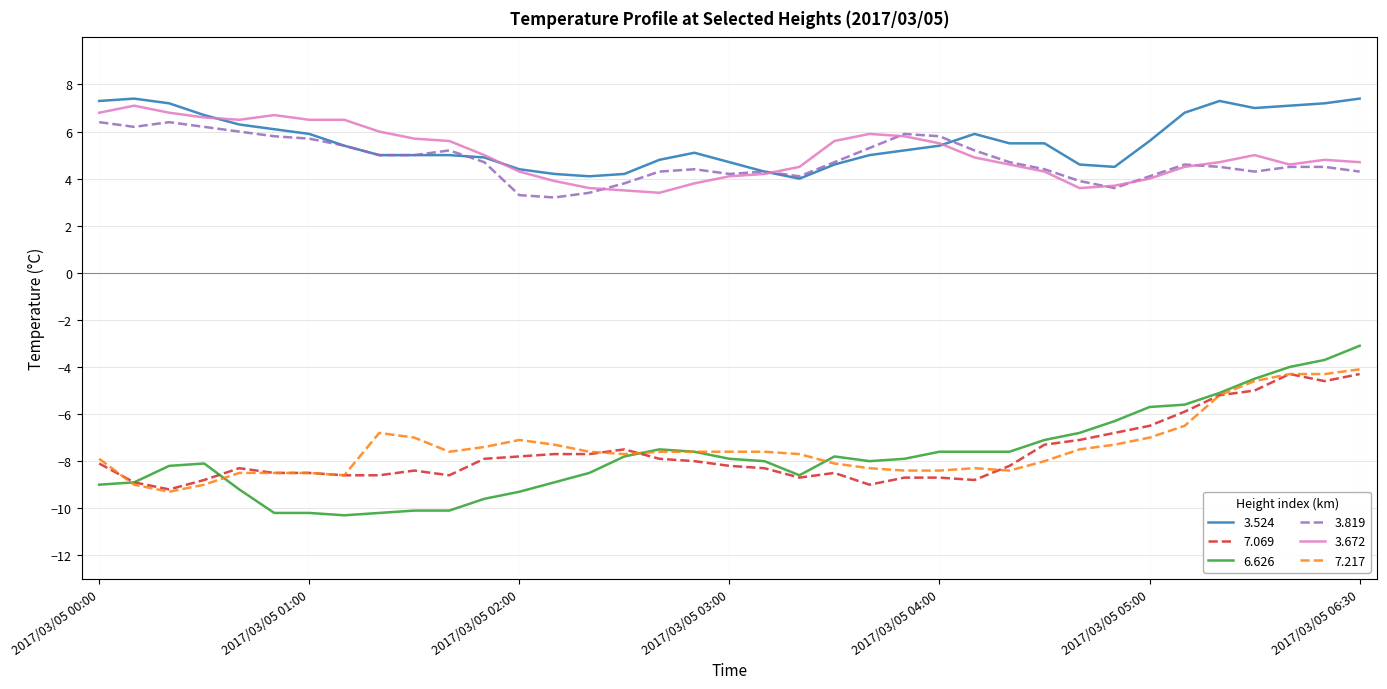

Reading right to left, list all the values displayed in this chart.

3.524: 7.4	7.2	7.1	7.0	7.3	6.8	5.6	4.5	4.6	5.5	5.5	5.9	5.4	5.2	5.0	4.6	4.0	4.3	4.7	5.1	4.8	4.2	4.1	4.2	4.4	4.9	5.0	5.0	5.0	5.4	5.9	6.1	6.3	6.7	7.2	7.4	7.3
7.069: -4.3	-4.6	-4.3	-5.0	-5.2	-5.9	-6.5	-6.8	-7.1	-7.3	-8.2	-8.8	-8.7	-8.7	-9.0	-8.5	-8.7	-8.3	-8.2	-8.0	-7.9	-7.5	-7.7	-7.7	-7.8	-7.9	-8.6	-8.4	-8.6	-8.6	-8.5	-8.5	-8.3	-8.8	-9.2	-8.9	-8.1
6.626: -3.1	-3.7	-4.0	-4.5	-5.1	-5.6	-5.7	-6.3	-6.8	-7.1	-7.6	-7.6	-7.6	-7.9	-8.0	-7.8	-8.6	-8.0	-7.9	-7.6	-7.5	-7.8	-8.5	-8.9	-9.3	-9.6	-10.1	-10.1	-10.2	-10.3	-10.2	-10.2	-9.2	-8.1	-8.2	-8.9	-9.0
3.819: 4.3	4.5	4.5	4.3	4.5	4.6	4.1	3.6	3.9	4.4	4.7	5.2	5.8	5.9	5.3	4.7	4.1	4.3	4.2	4.4	4.3	3.8	3.4	3.2	3.3	4.7	5.2	5.0	5.0	5.4	5.7	5.8	6.0	6.2	6.4	6.2	6.4
3.672: 4.7	4.8	4.6	5.0	4.7	4.5	4.0	3.7	3.6	4.3	4.6	4.9	5.5	5.8	5.9	5.6	4.5	4.2	4.1	3.8	3.4	3.5	3.6	3.9	4.3	5.0	5.6	5.7	6.0	6.5	6.5	6.7	6.5	6.6	6.8	7.1	6.8
7.217: -4.1	-4.3	-4.3	-4.6	-5.2	-6.5	-7.0	-7.3	-7.5	-8.0	-8.4	-8.3	-8.4	-8.4	-8.3	-8.1	-7.7	-7.6	-7.6	-7.6	-7.6	-7.7	-7.6	-7.3	-7.1	-7.4	-7.6	-7.0	-6.8	-8.6	-8.5	-8.5	-8.5	-9.0	-9.3	-9.0	-7.9